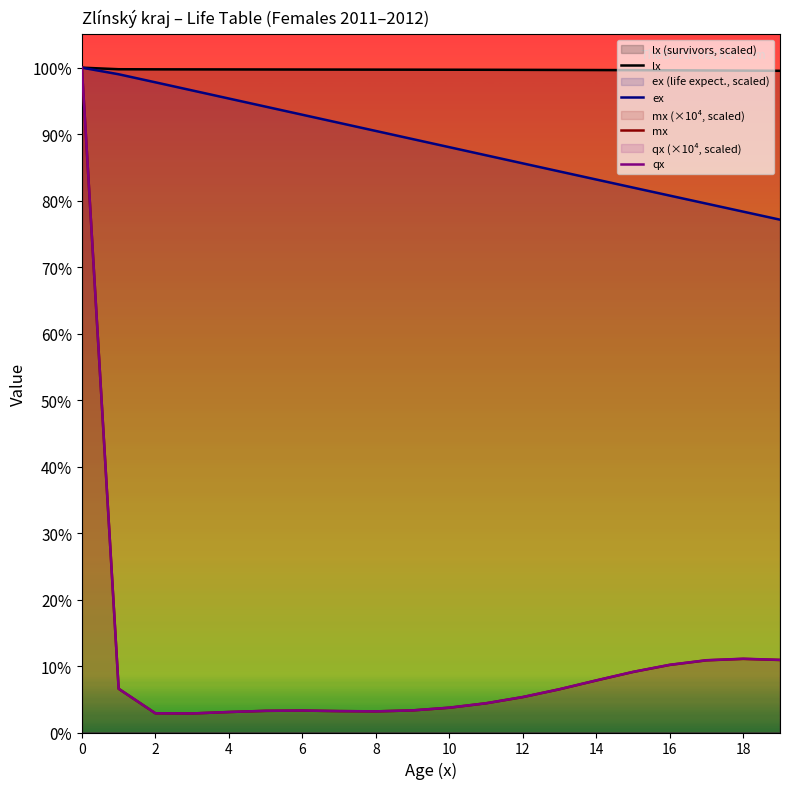

Count the number of categories in the chart.

20